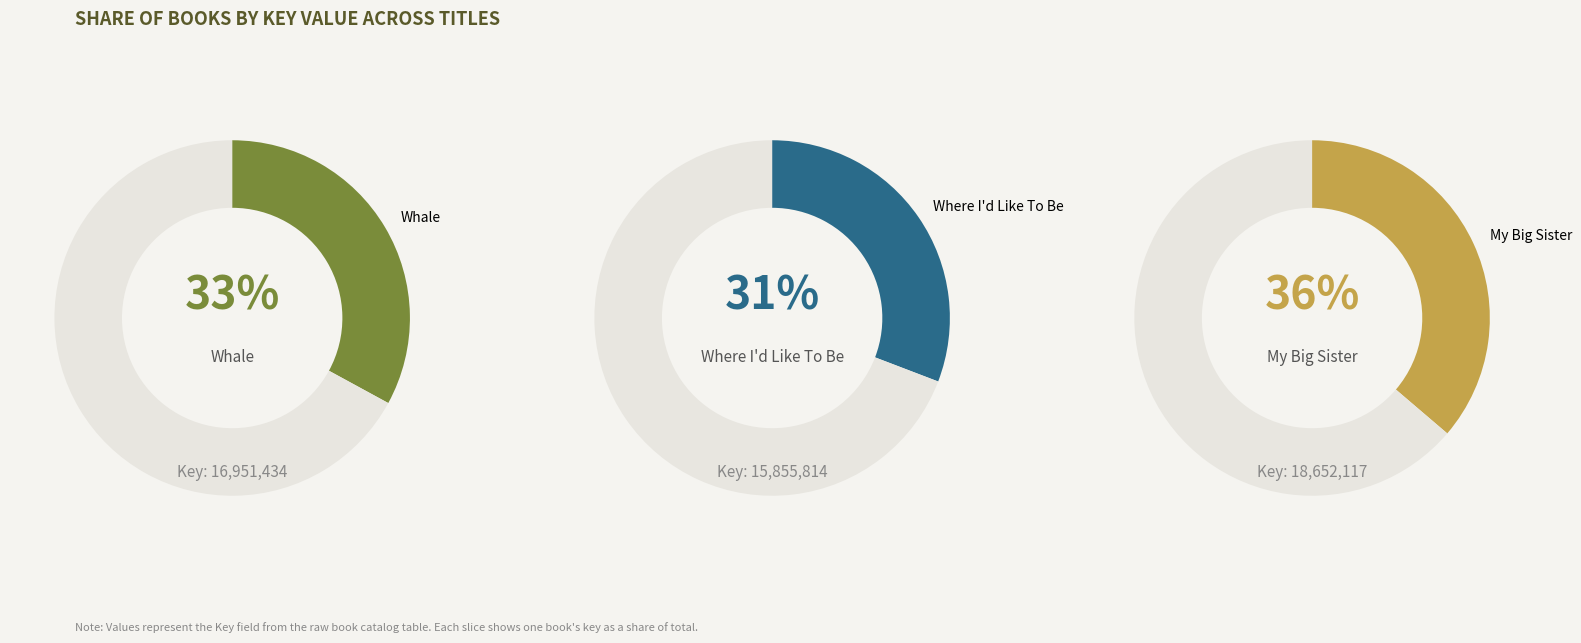

To the nearest percent, what portion does Whale represent?

33%